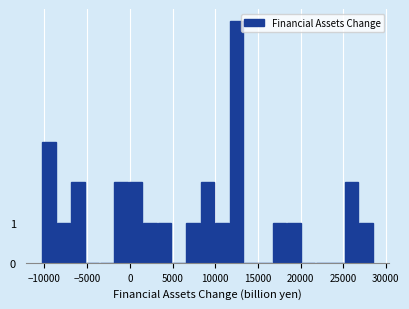

Around what value on the x-axis is the tallest bar? Give the approximate position of its centre, as read against the axis.

12500